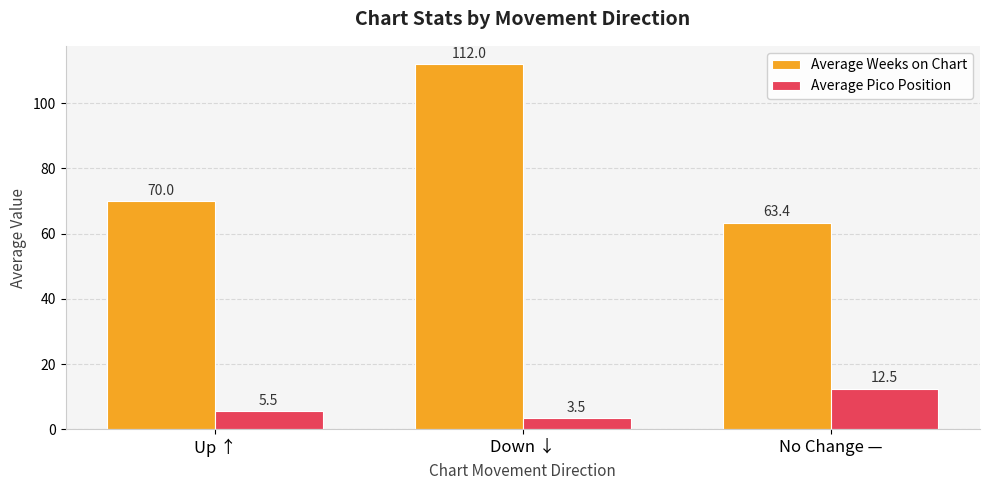

How many values in the Average Pico Position series are below 5?

1